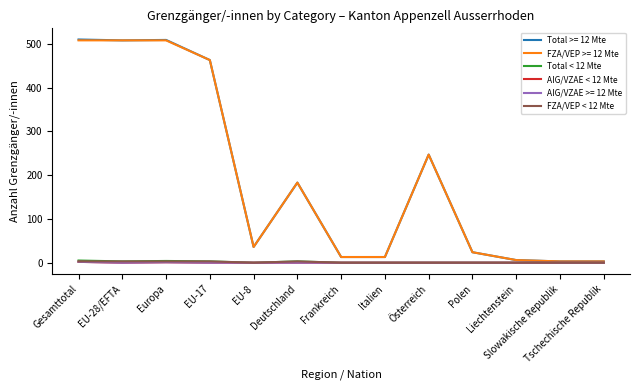

Where is AIG/VZAE < 12 Mte nearest to the value 1?

Europa